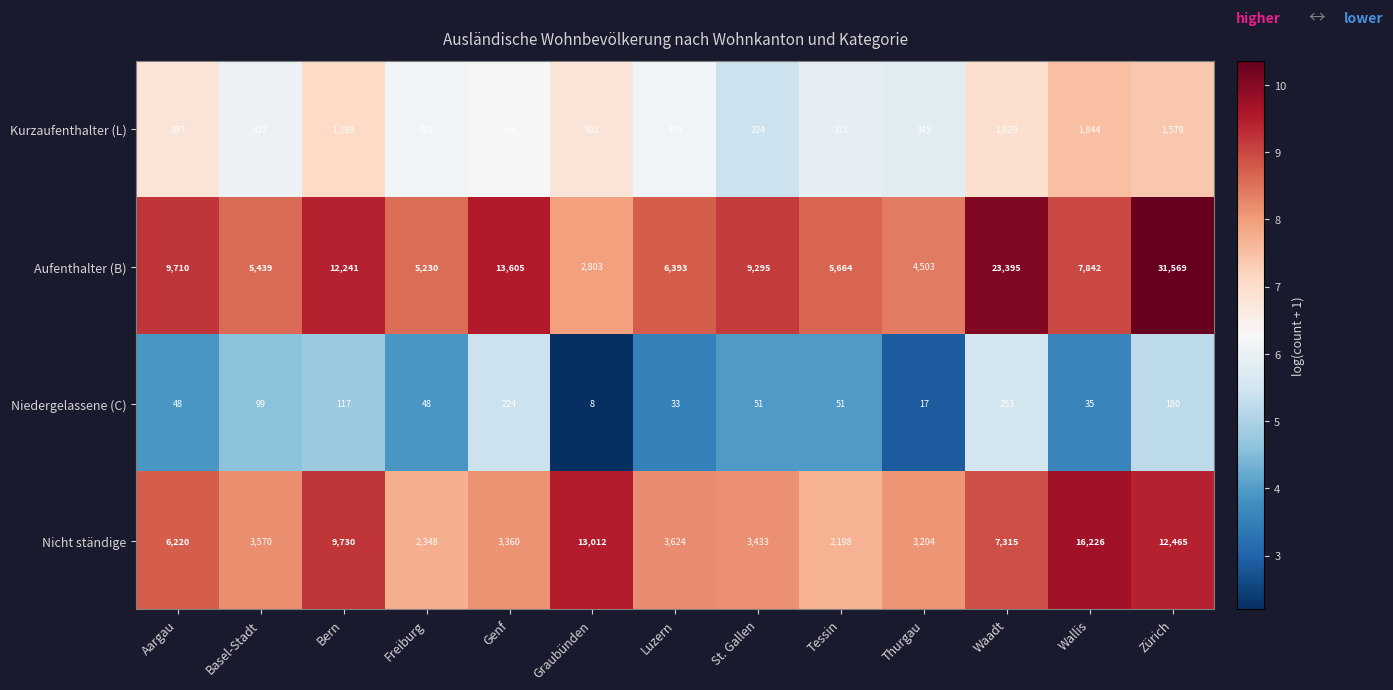

At which category is the sum across all series the highest?

Zürich